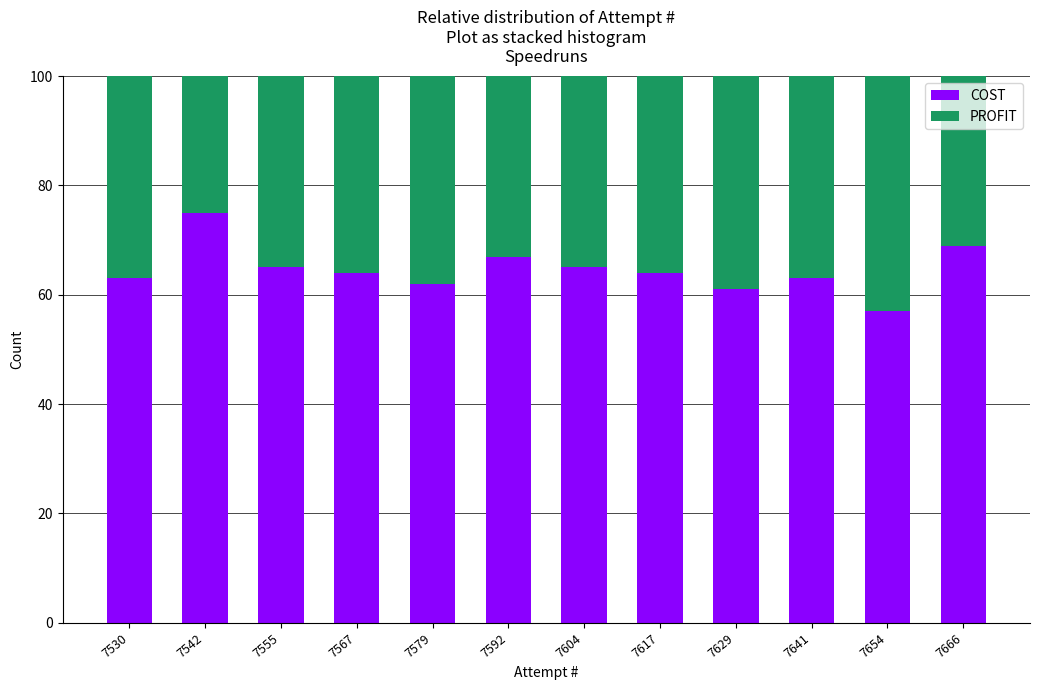

Reading right to left, list the values for the COST series.

69	57	63	61	64	65	67	62	64	65	75	63